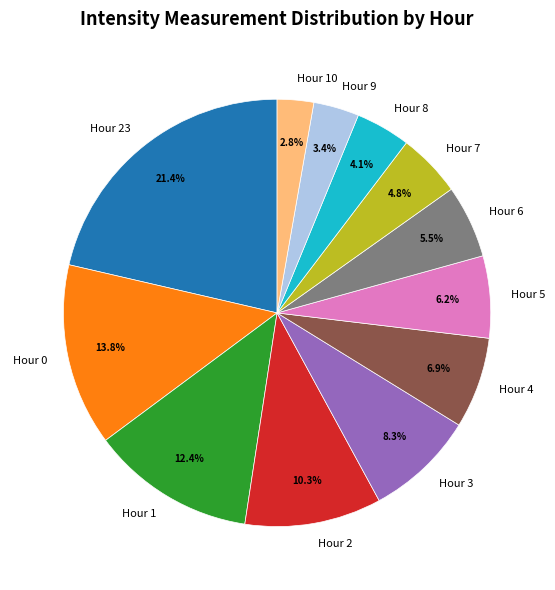

To the nearest percent, what is the average slice percentage?

8%